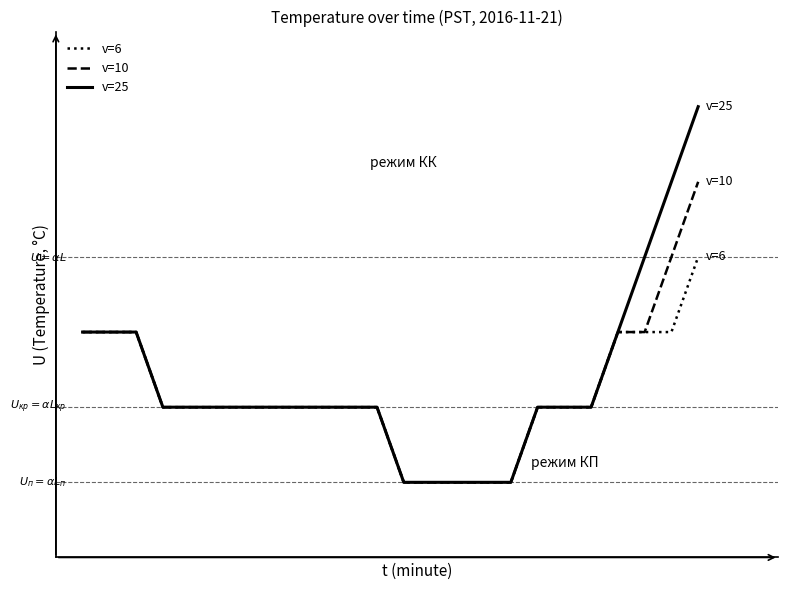

How many v=10 values are between 9 and 10?

24